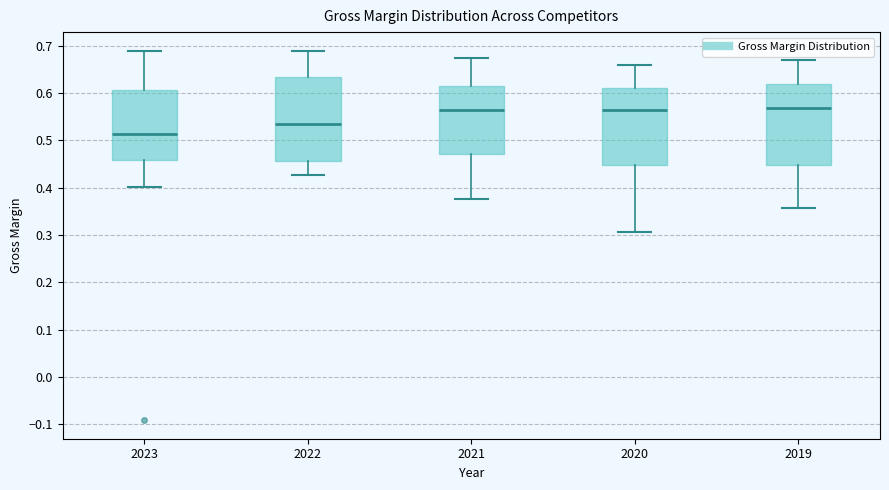

Reading left to right, read every box against the y-axis: the position of its median line, the range the box covers, and the ends of its whiskers. The values are not printed on the chart, so give them approximately, as read against the axis.

2023: median 0.51, box 0.46 to 0.61, whiskers 0.40 to 0.69
2022: median 0.53, box 0.46 to 0.63, whiskers 0.43 to 0.69
2021: median 0.56, box 0.47 to 0.61, whiskers 0.38 to 0.67
2020: median 0.56, box 0.45 to 0.61, whiskers 0.31 to 0.66
2019: median 0.57, box 0.45 to 0.62, whiskers 0.36 to 0.67